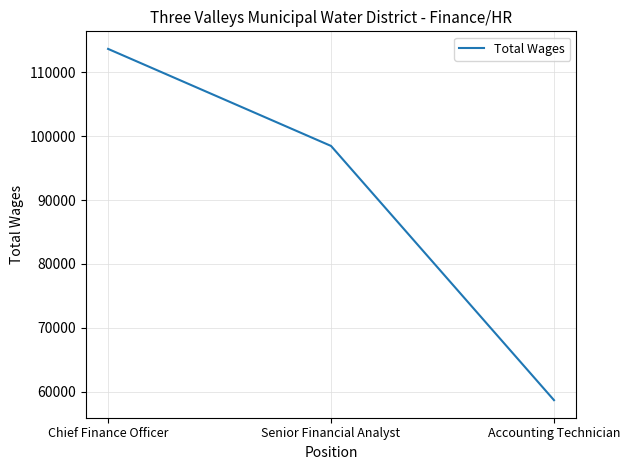

What is the average value?

90272